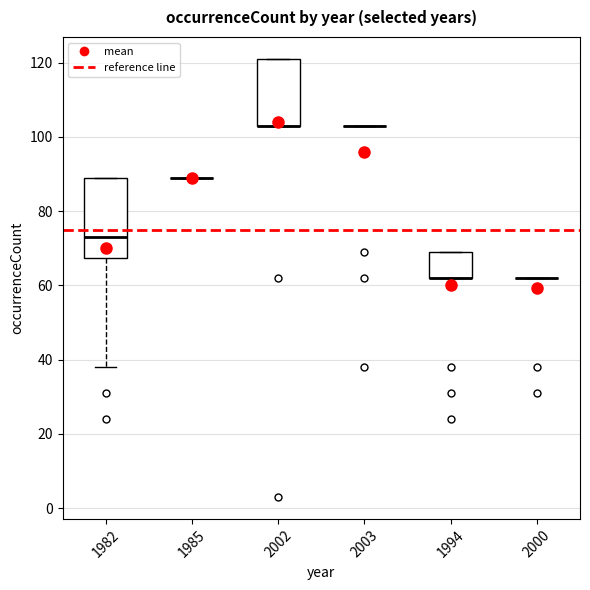

Which box is the tallest, from its lower edge to its upper edge?

1982